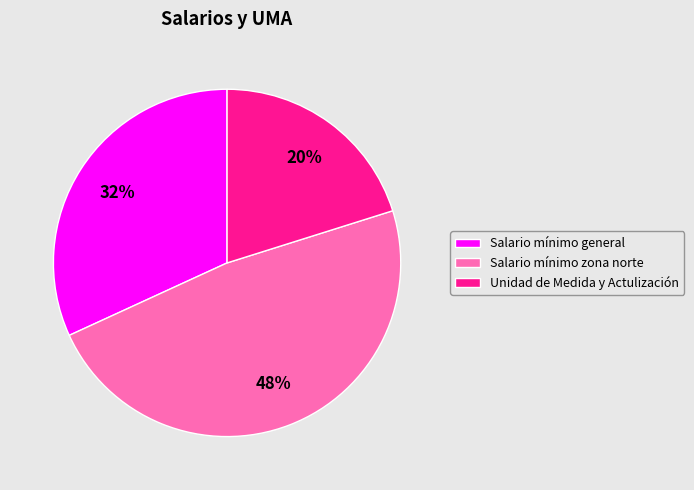

To the nearest percent, what percentage of the pie is Salario mínimo zona norte?

48%